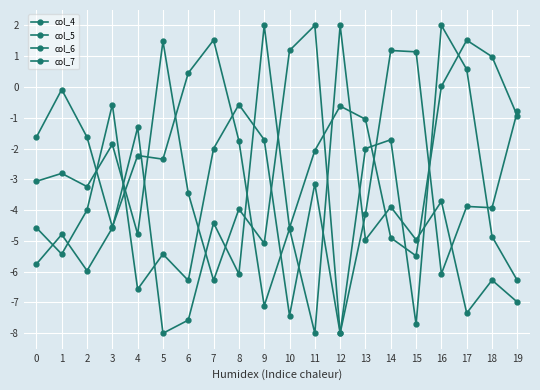

At which category is the sum across all series the highest?

16